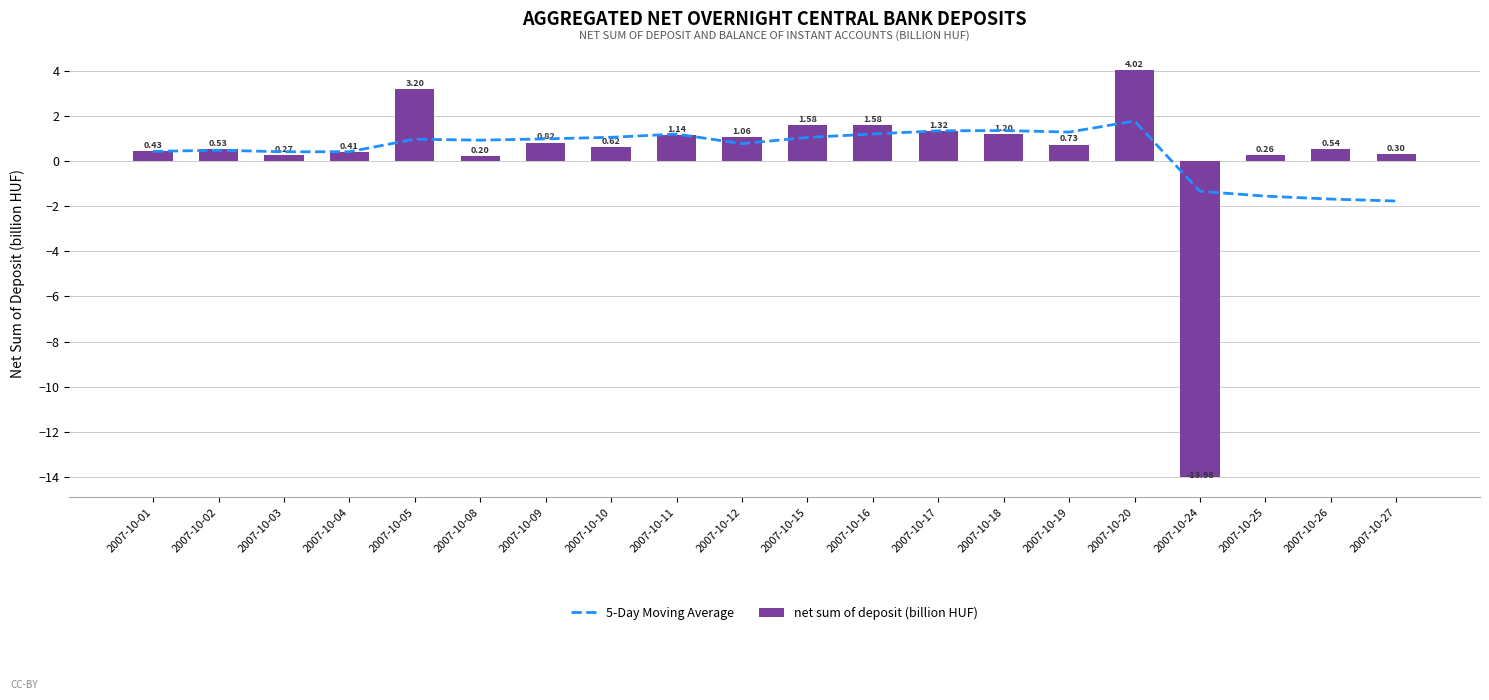

Where is 5-Day Moving Average nearest to the value 0?

2007-10-03